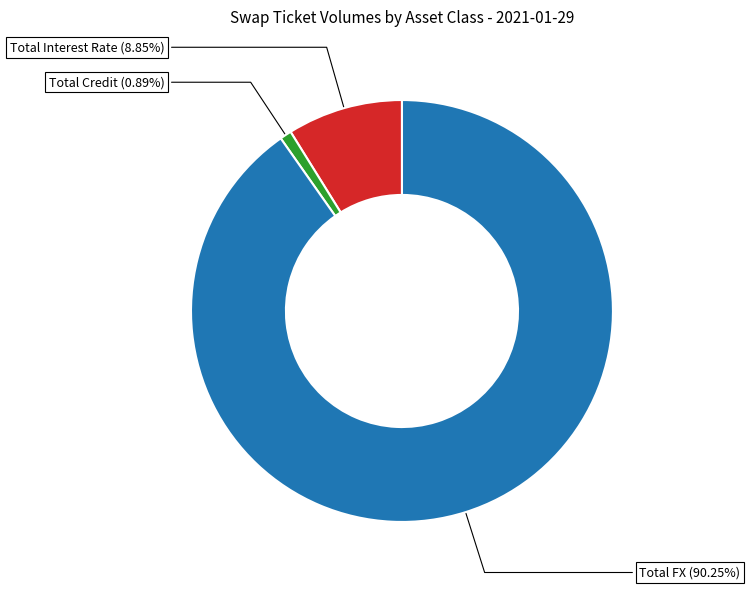

Does any single category account for the majority?

Yes